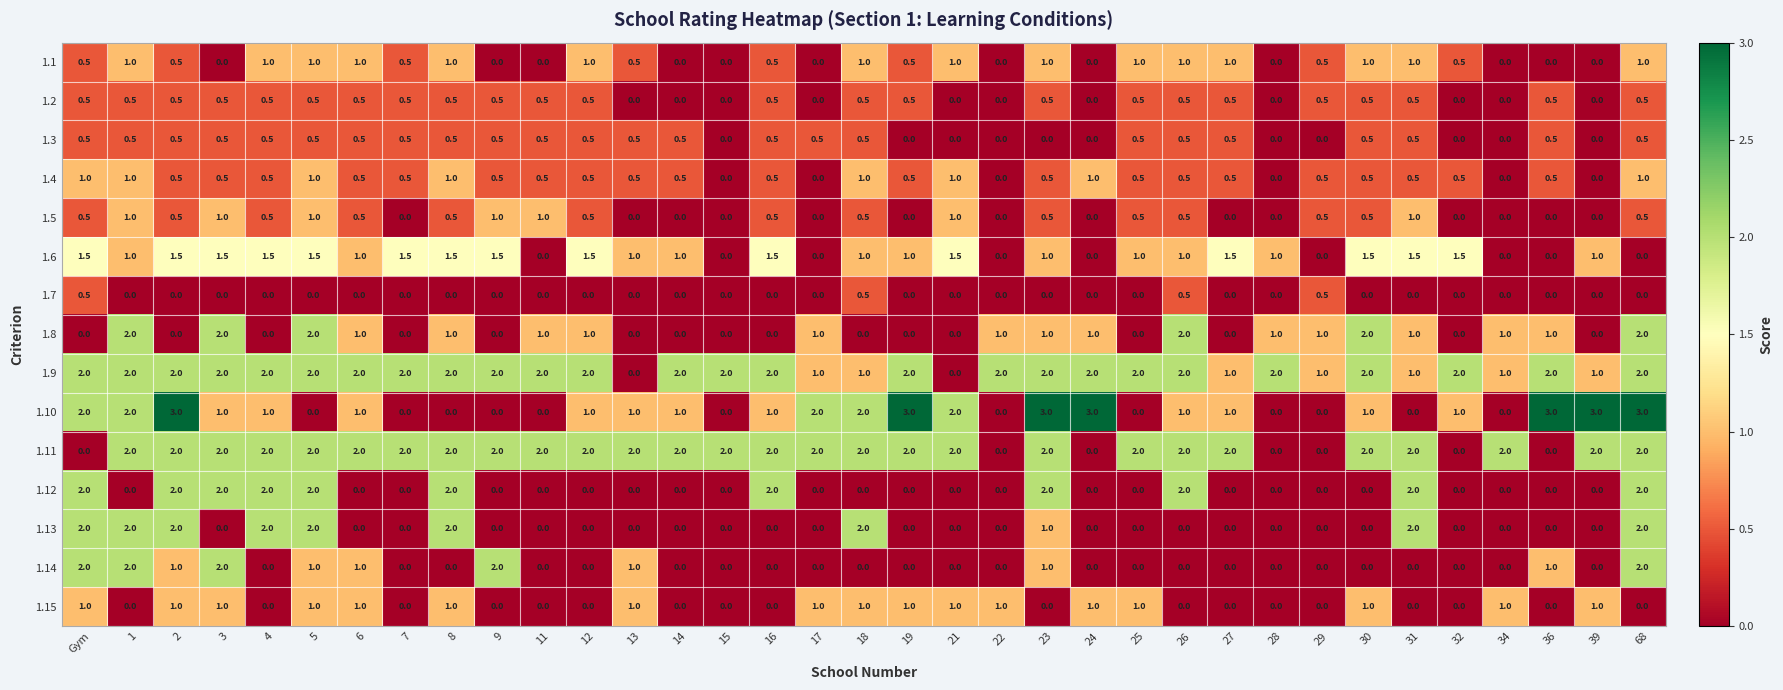

The value of 1.10 at 11 is -1.4. True or false?

False